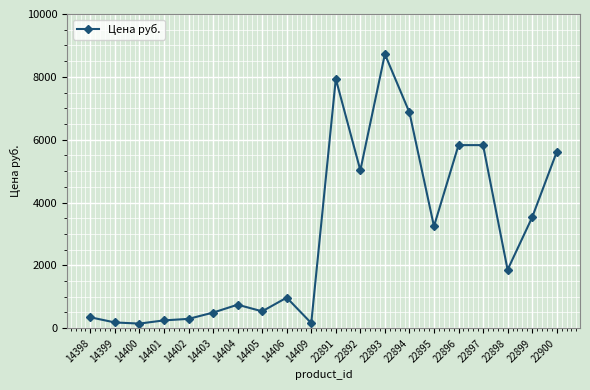

Where is the data nearest to the value 4435?

22892